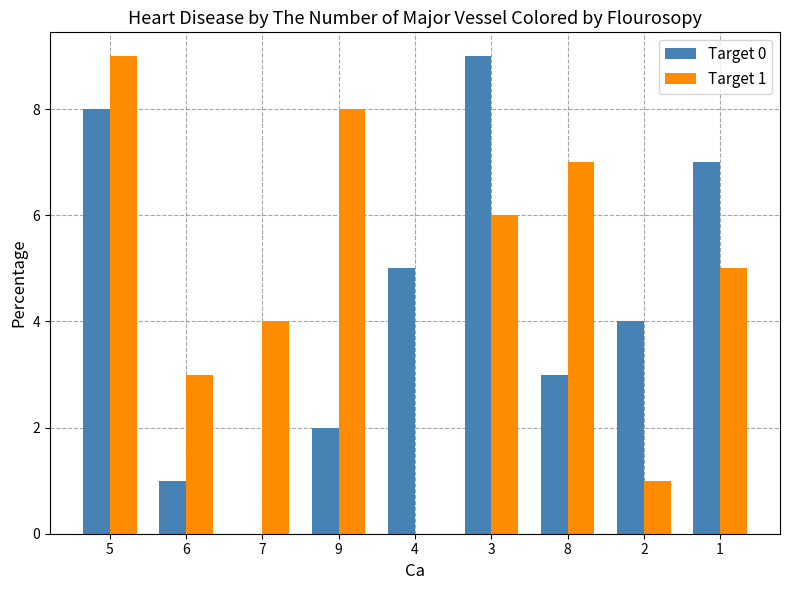

Where is Target 0 nearest to the value 4?

2